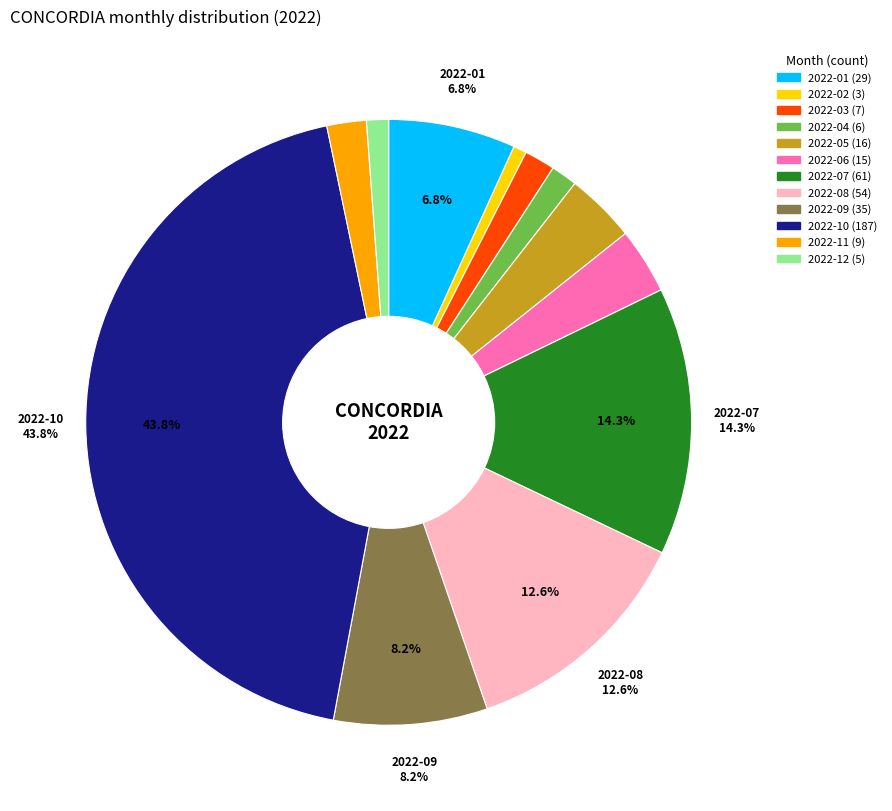

Which category has the biggest portion of the pie?

2022-10